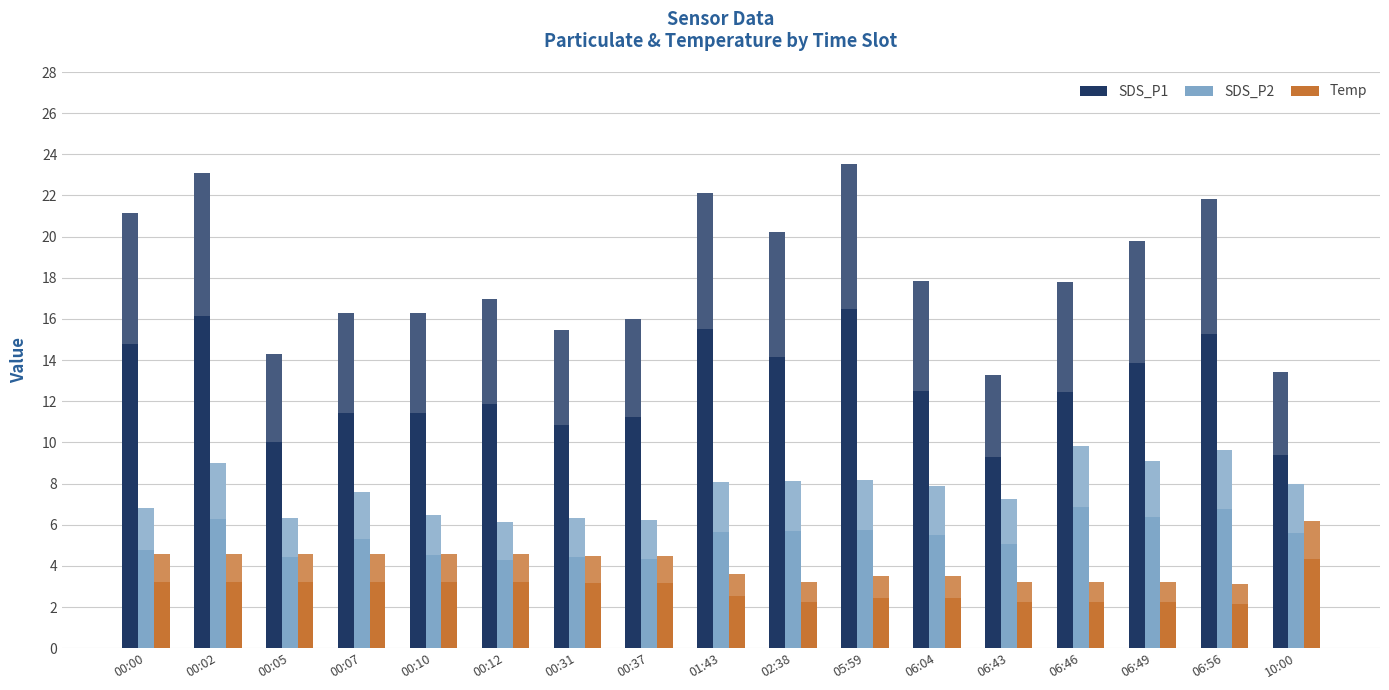

Reading right to left, what are all the values shown in this chart?

SDS_P1: 10:00=13.4	06:56=21.8	06:49=19.8	06:46=17.8	06:43=13.3	06:04=17.9	05:59=23.6	02:38=20.2	01:43=22.1	00:37=16.0	00:31=15.5	00:12=17.0	00:10=16.3	00:07=16.3	00:05=14.3	00:02=23.1	00:00=21.1
SDS_P2: 10:00=8.0	06:56=9.6	06:49=9.1	06:46=9.8	06:43=7.2	06:04=7.9	05:59=8.2	02:38=8.1	01:43=8.1	00:37=6.2	00:31=6.3	00:12=6.2	00:10=6.5	00:07=7.6	00:05=6.3	00:02=9.0	00:00=6.8
Temp: 10:00=6.2	06:56=3.1	06:49=3.2	06:46=3.2	06:43=3.2	06:04=3.5	05:59=3.5	02:38=3.2	01:43=3.6	00:37=4.5	00:31=4.5	00:12=4.6	00:10=4.6	00:07=4.6	00:05=4.6	00:02=4.6	00:00=4.6